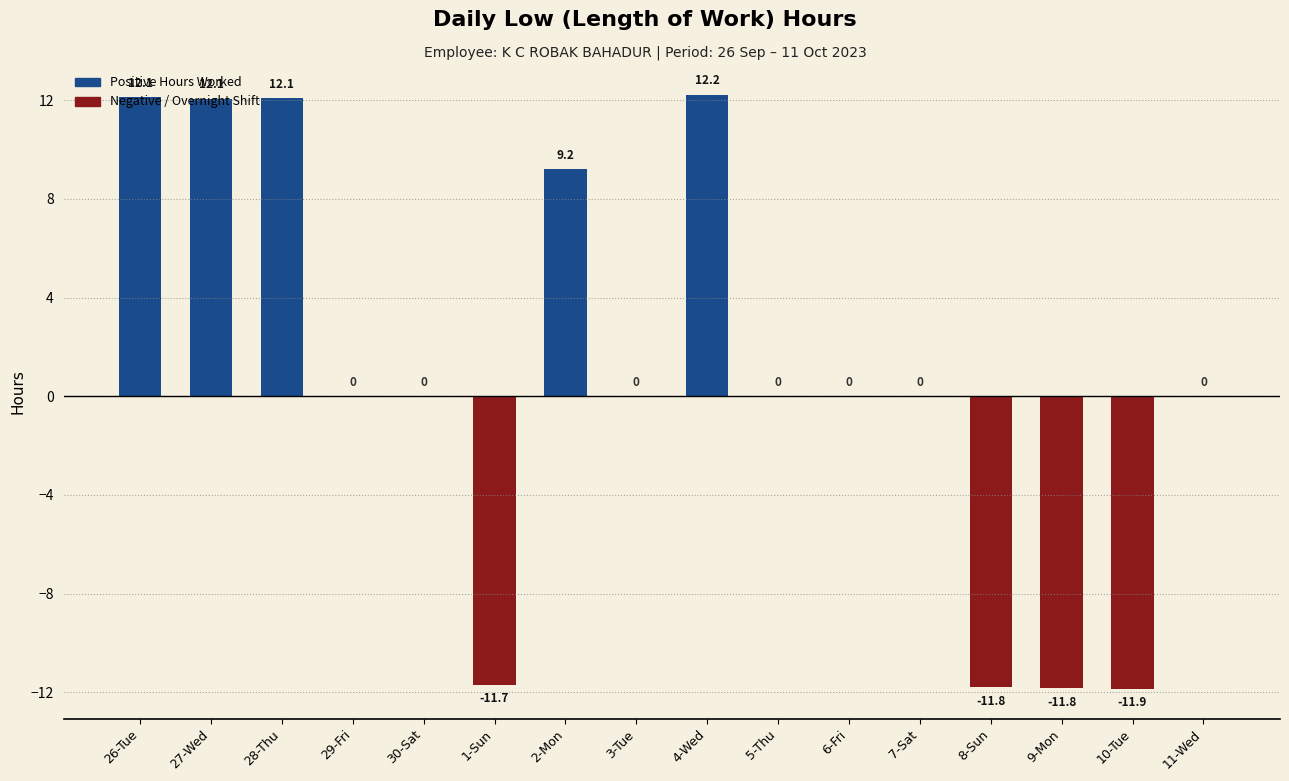

Which label corresponds to the largest value in the chart?

4-Wed